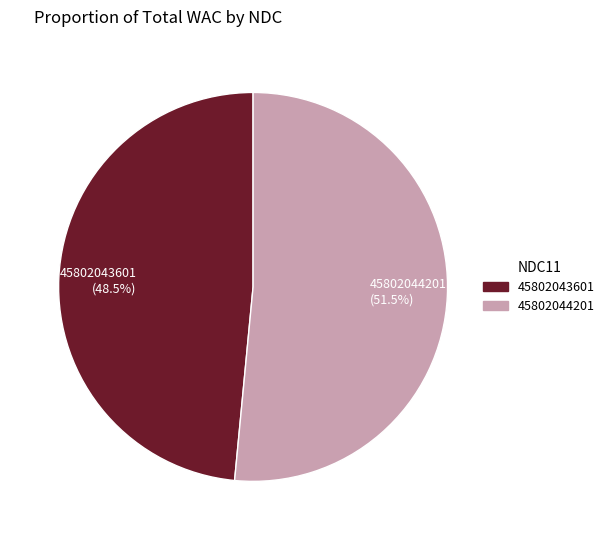

Count the number of slices in the pie.

2